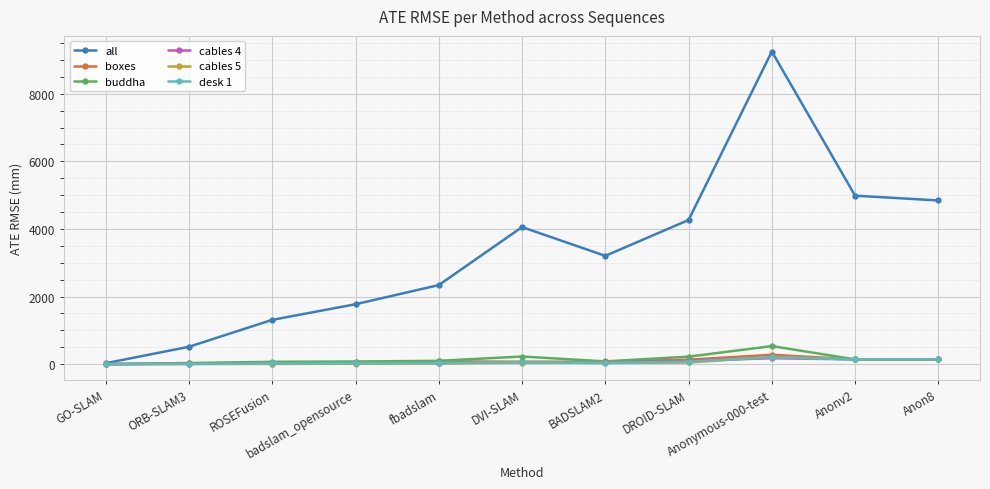

What is the sum of the cables 4 values at fbadslam and Anonv2?

174.9